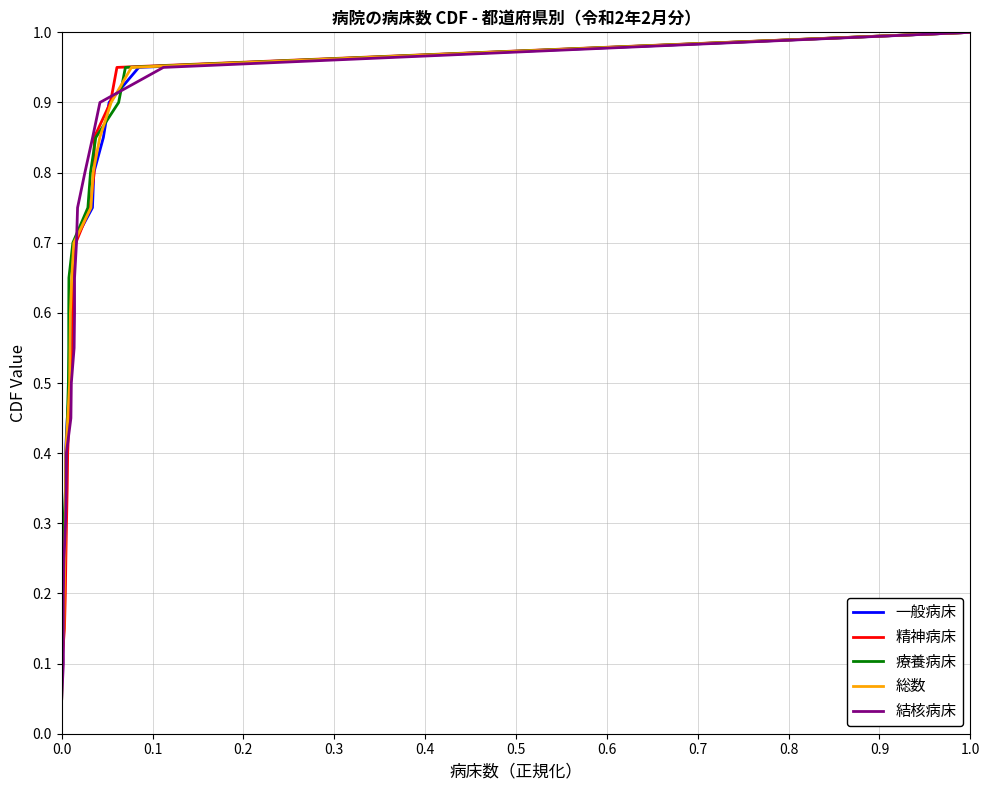

What is the sum of all 一般病床 values?

10.5